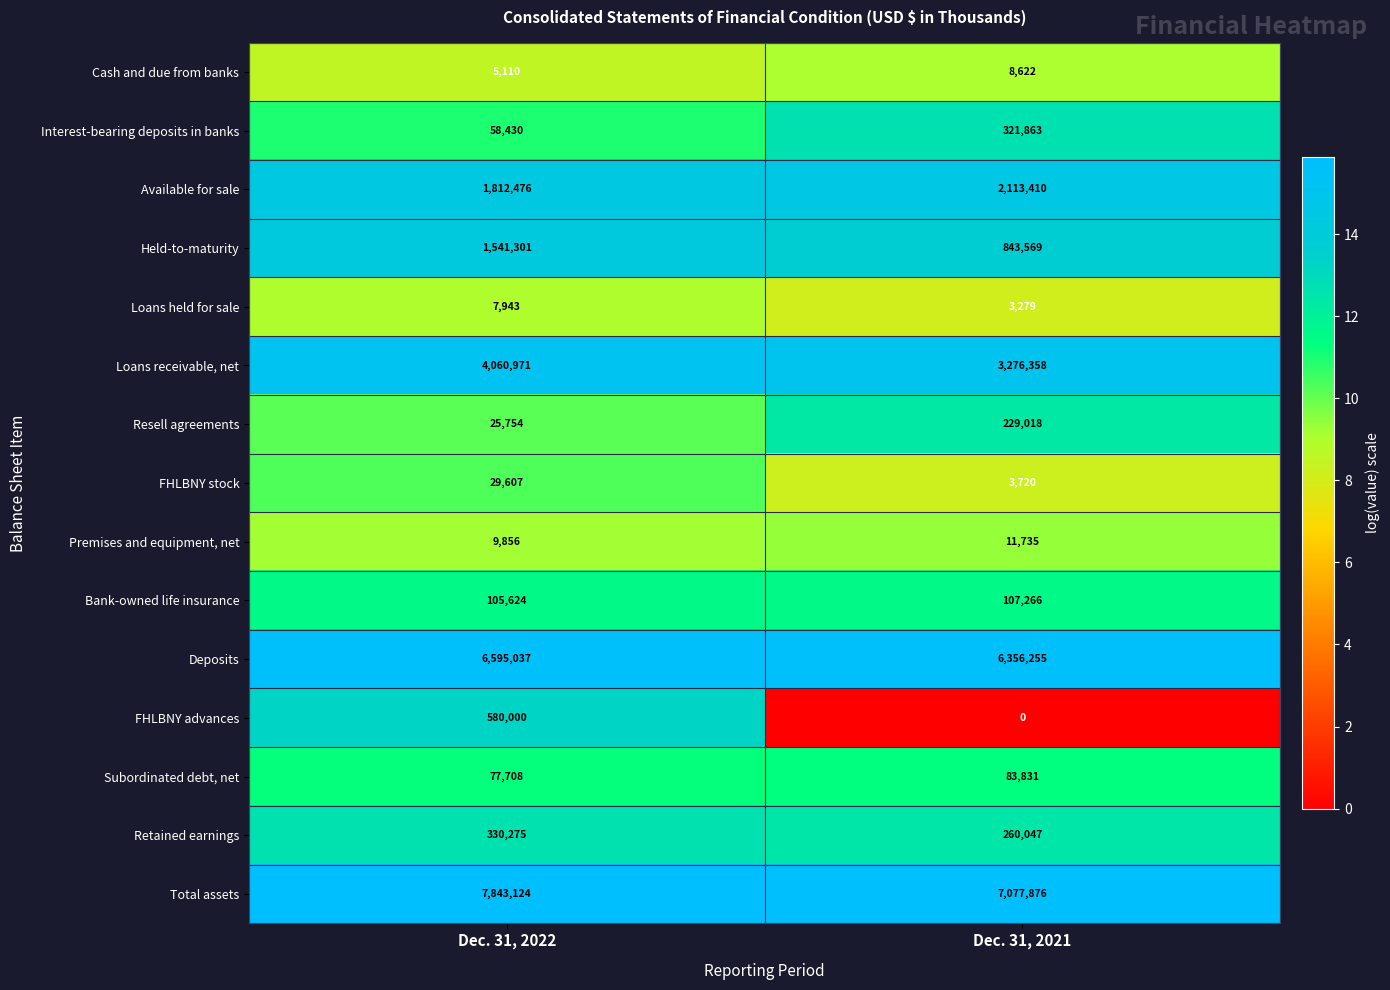

Which category has the highest value across all series?

Dec. 31, 2022